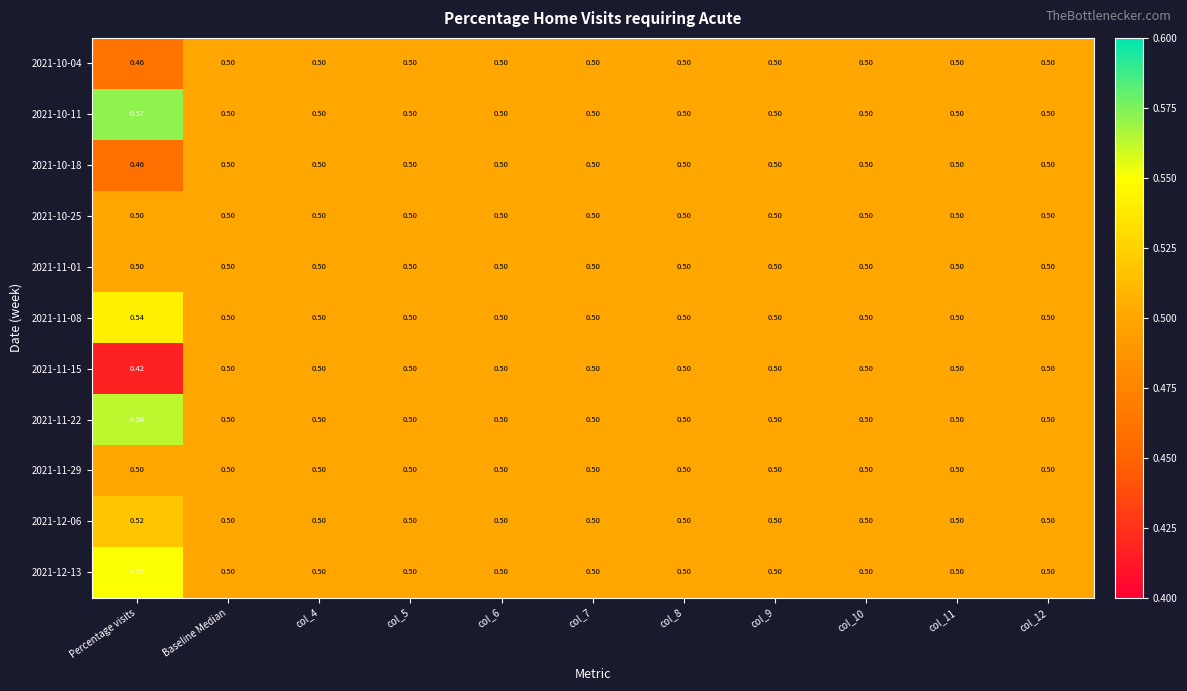

At how many categories does at least one series exceed 0?

11